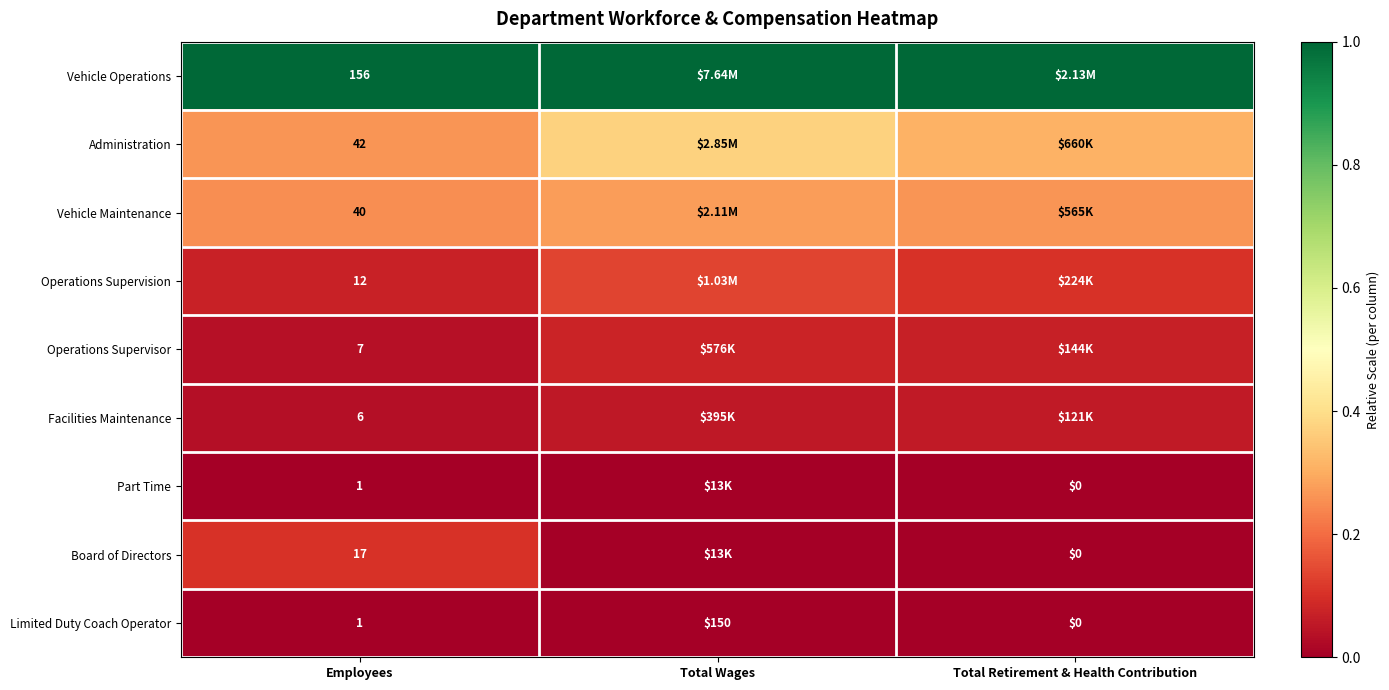

Is the value of Limited Duty Coach Operator at Total Wages greater than the value of Vehicle Maintenance at Employees?

Yes